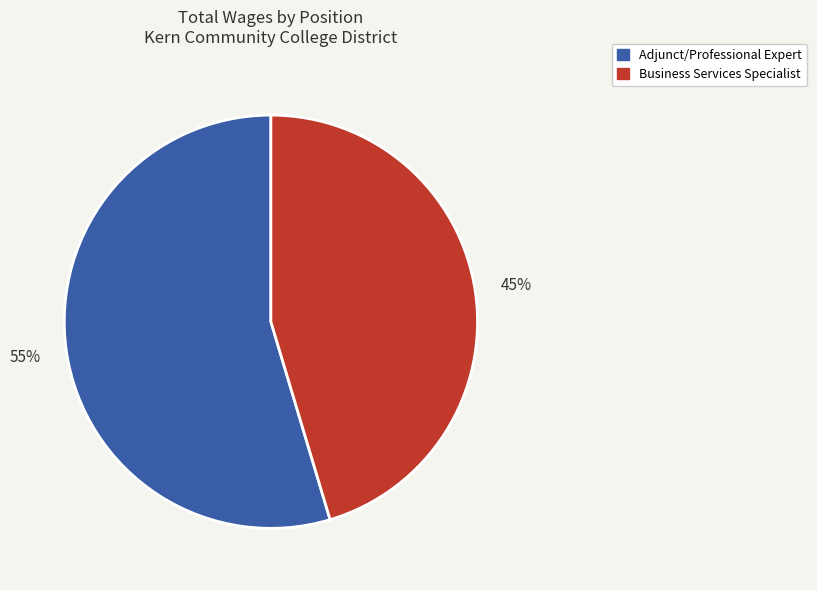

How many slices are in this pie chart?

2